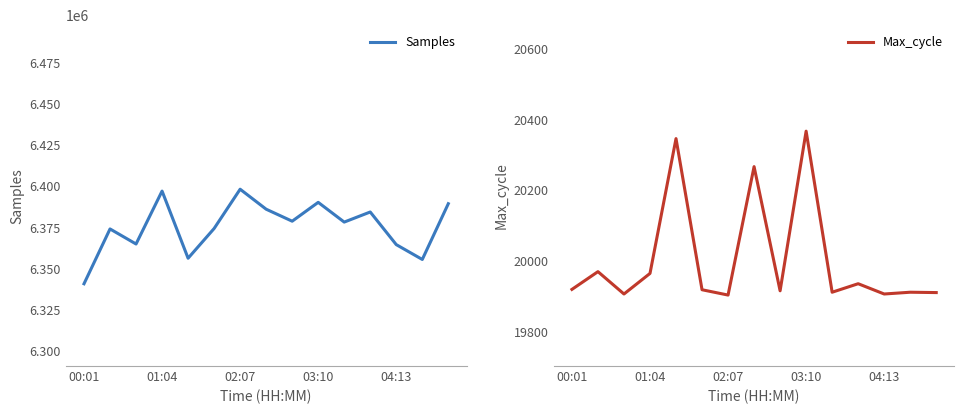

What is the lowest value of the Samples series?

6340557